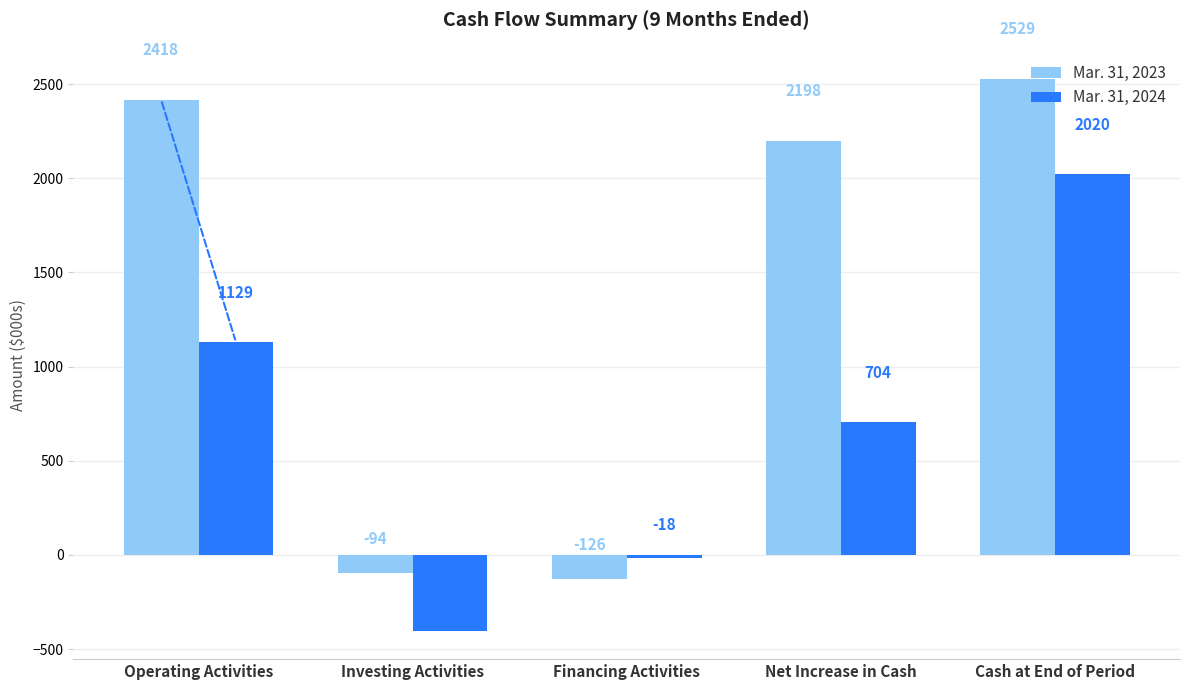

At which category is the sum across all series the highest?

Cash at End of Period